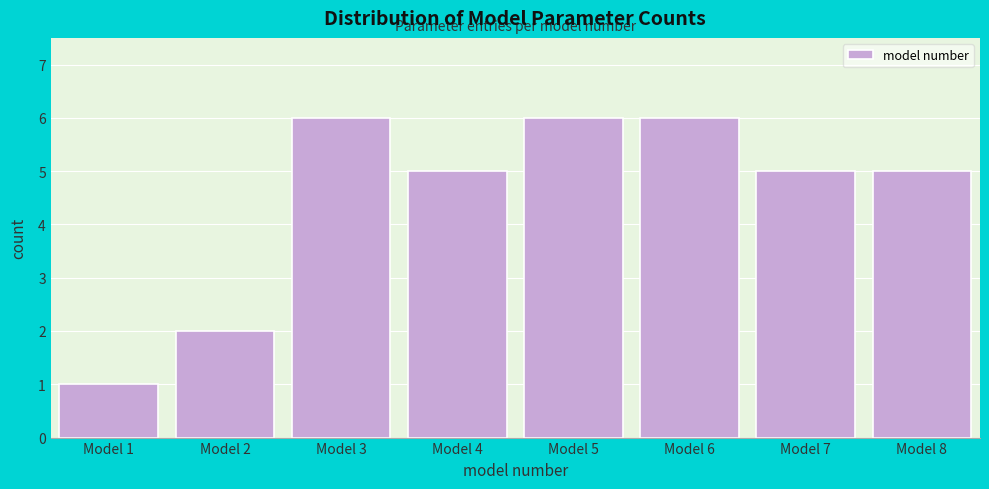

Reading left to right, extract all data points from this chart.

1	2	6	5	6	6	5	5